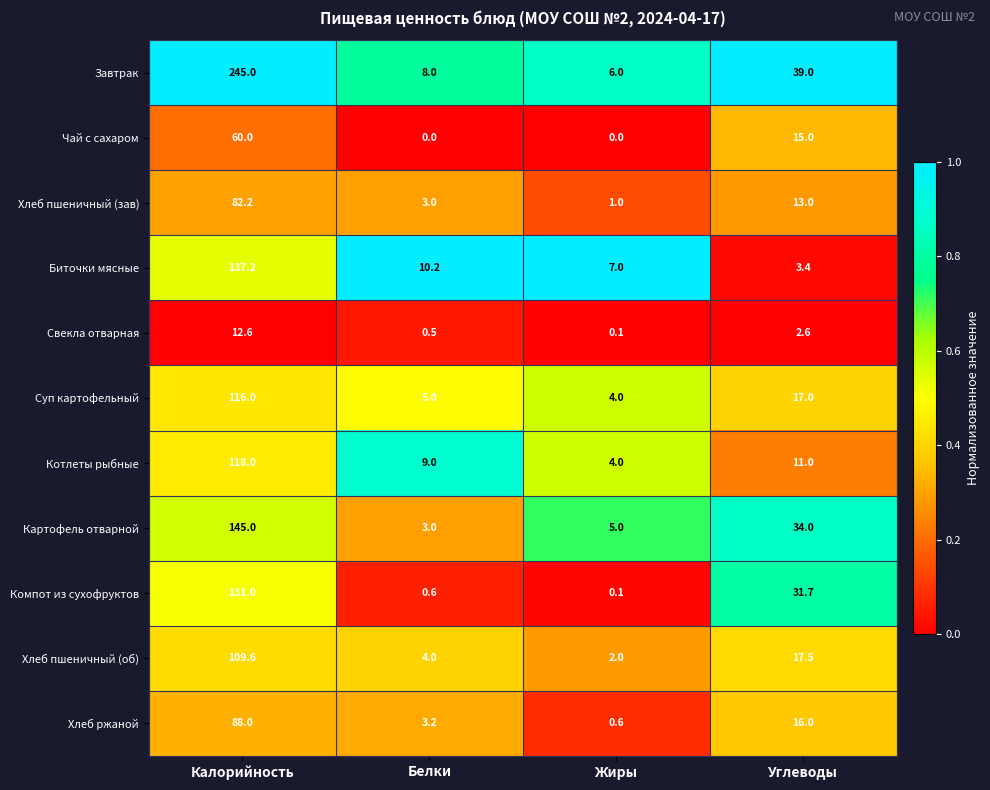

Is it true that Хлеб ржаной equals 46.6 at Калорийность?

False